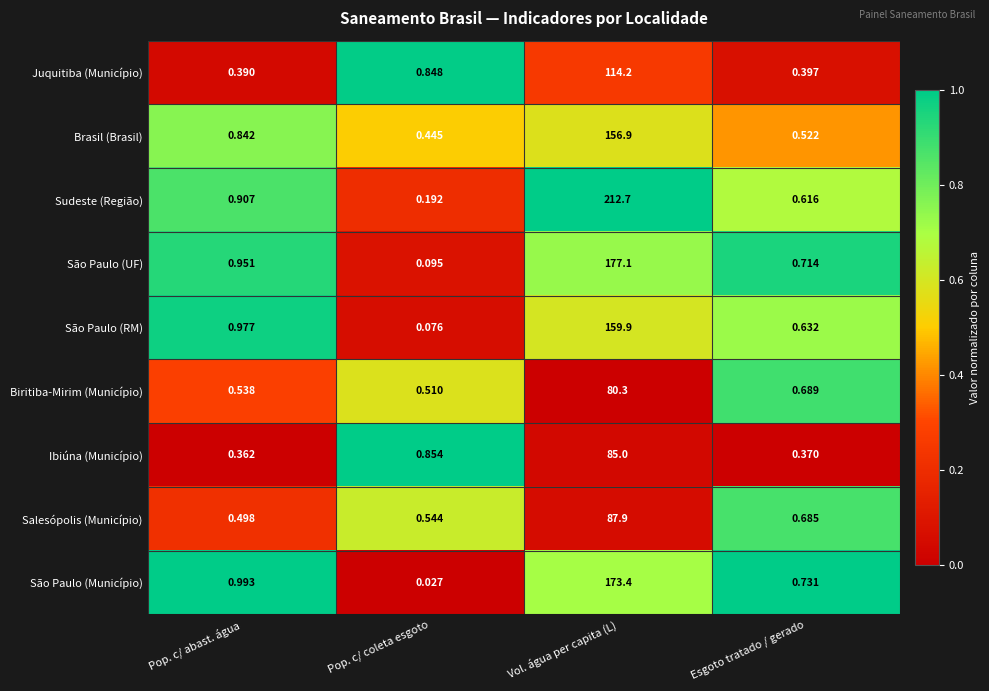

Which series has the widest spread of values?

Sudeste (Região)